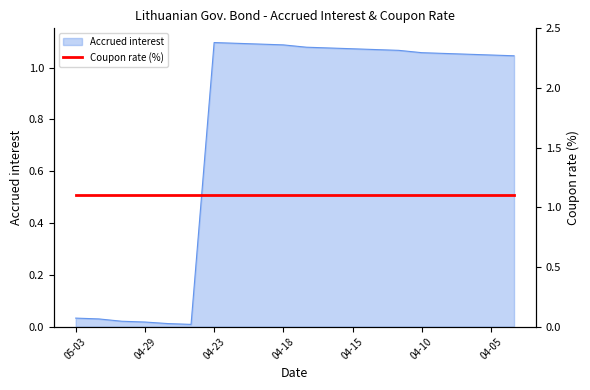

Where does the Accrued interest series first go above 1?

04-23